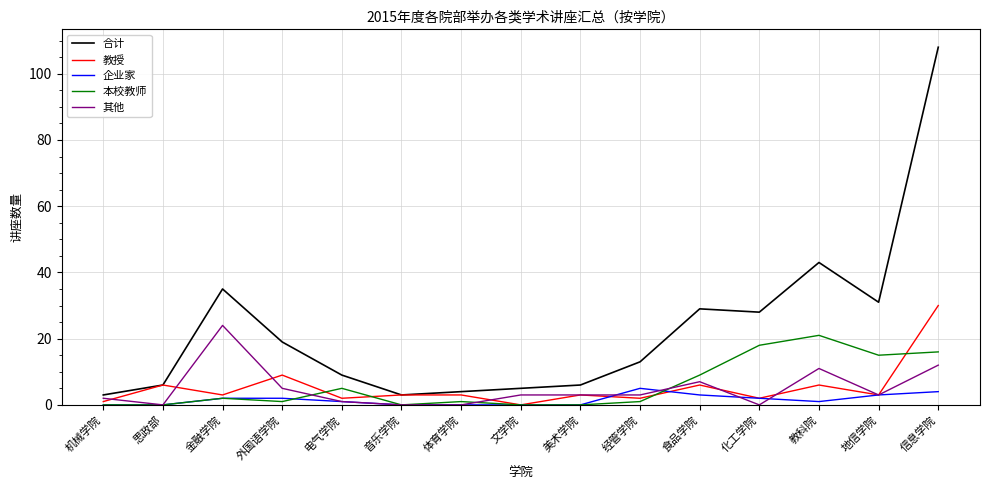

What is the maximum value shown in the chart?

108